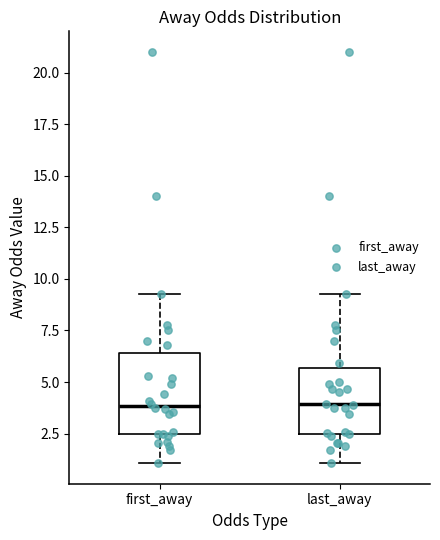

Which box is the tallest, from its lower edge to its upper edge?

first_away